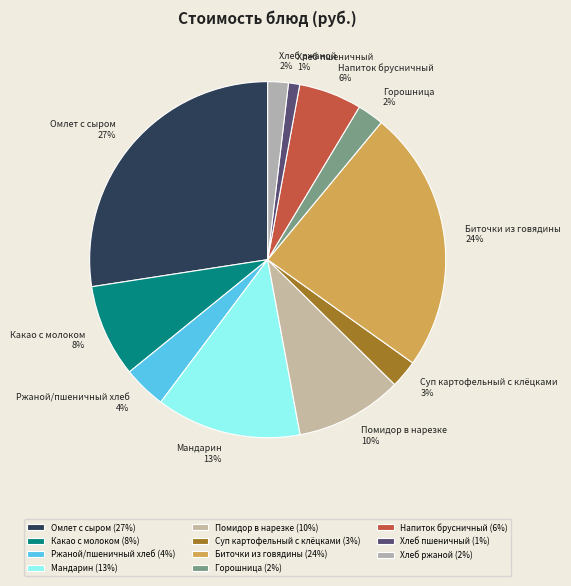

The Горошница 2% slice represents 14% of the pie. True or false?

False